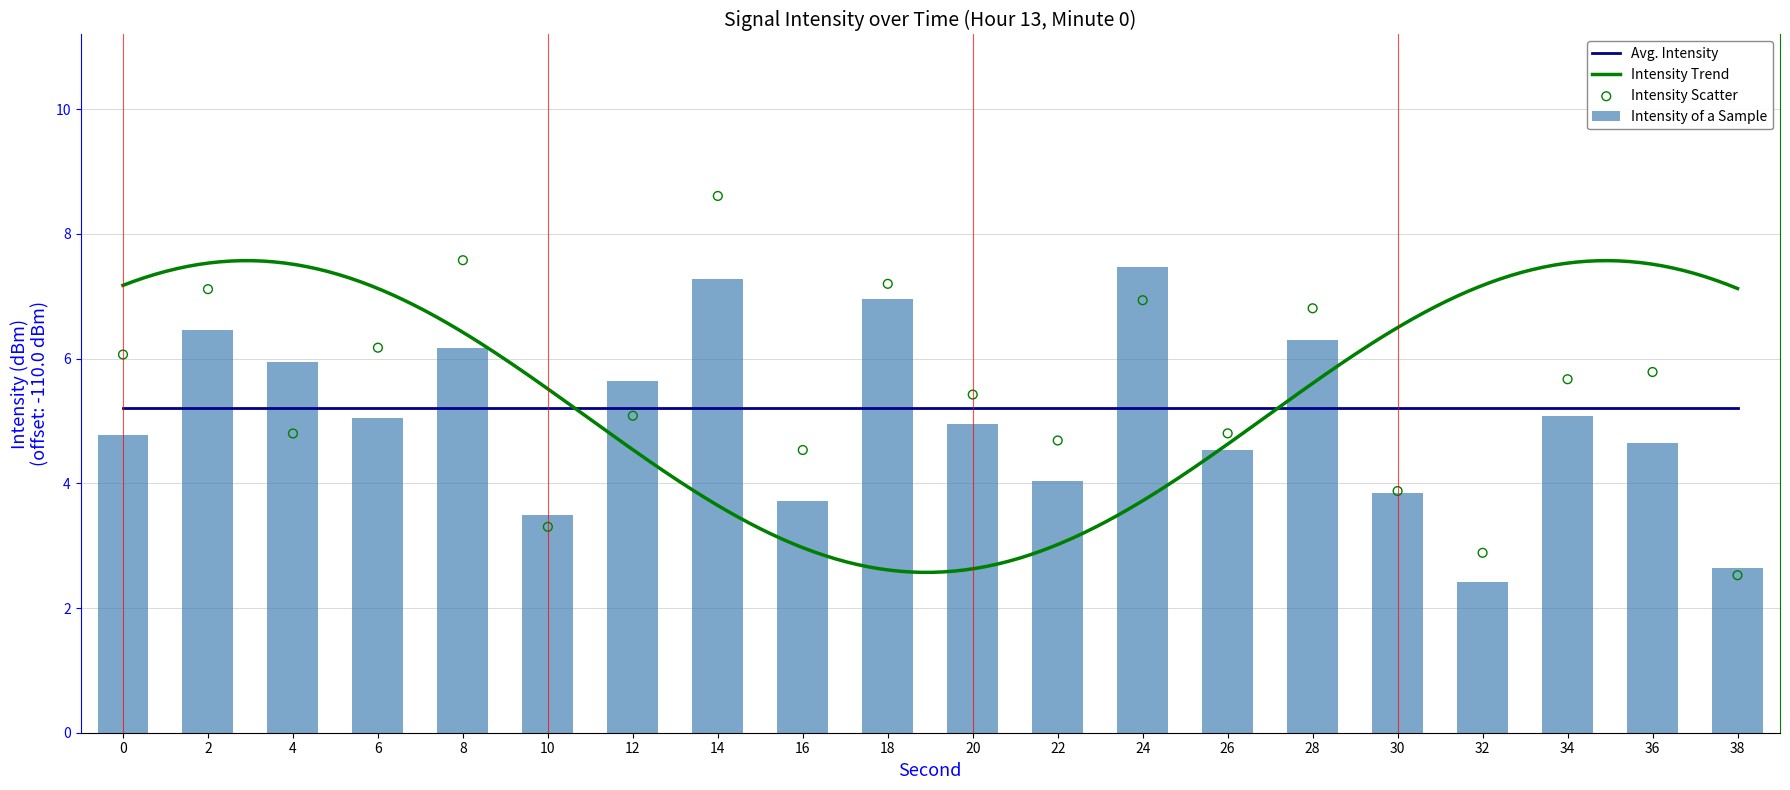

What is the change in value from 24 to 36?

-2.8